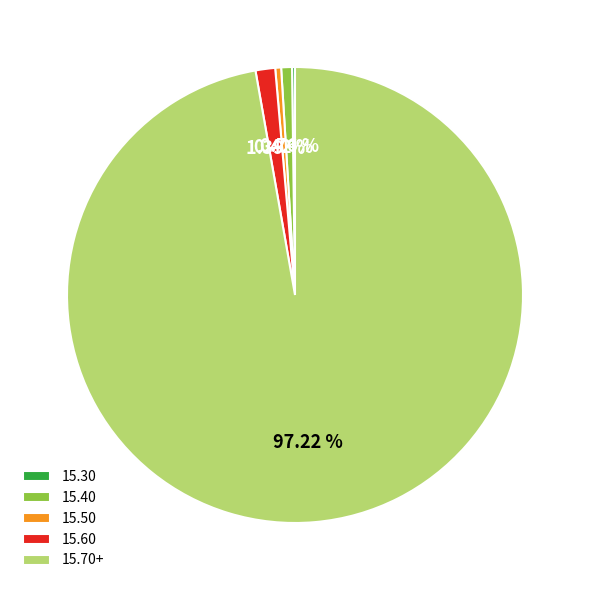

Which category accounts for the majority?

15.70+